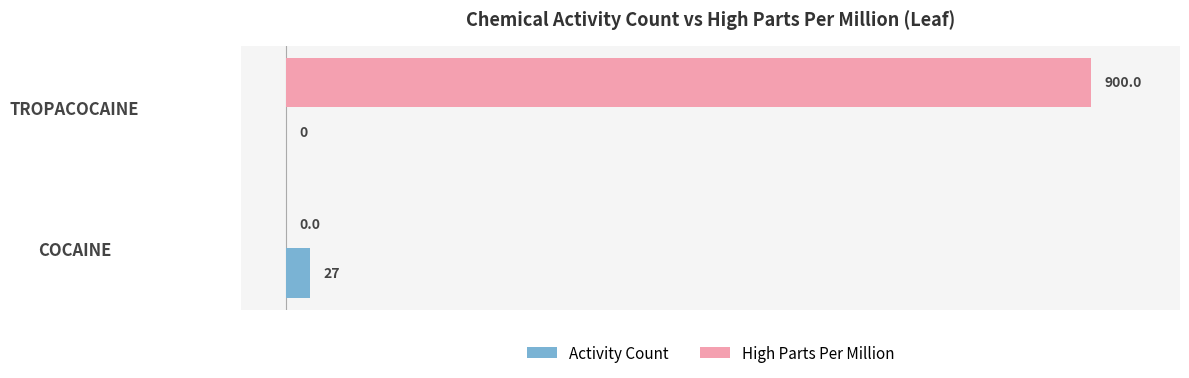

What is the average value of the Activity Count series?

14